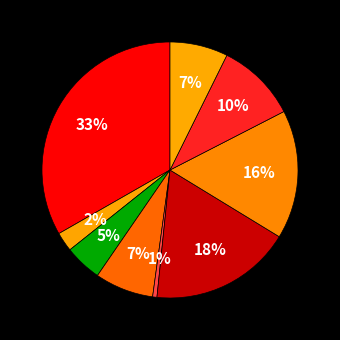

Count the number of slices in the pie.

9